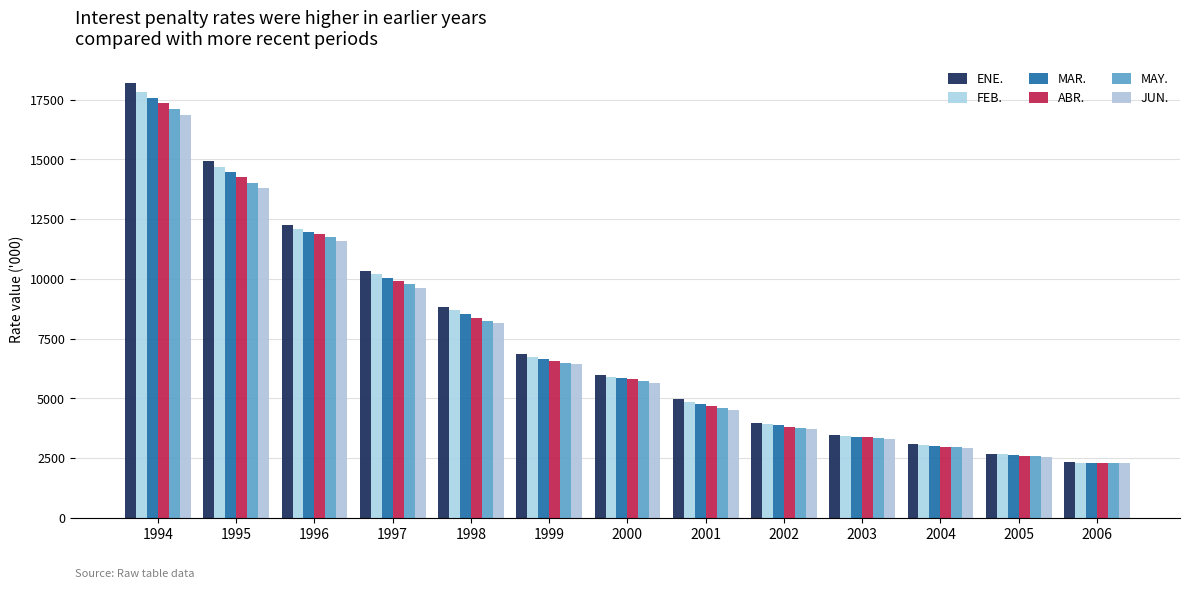

Where is MAR. nearest to the value 9941?

1997